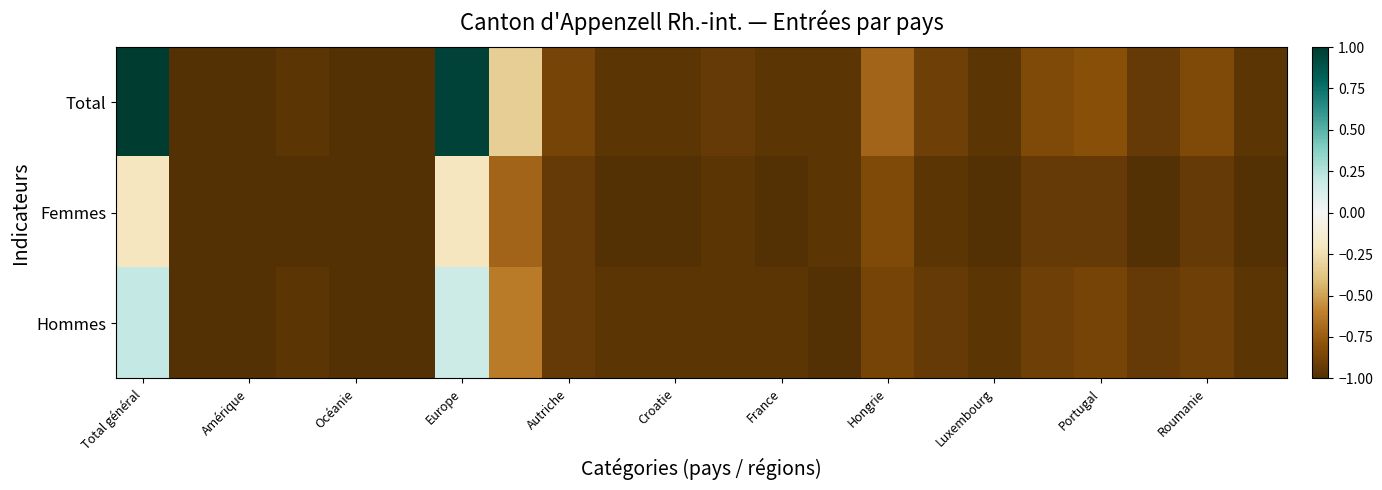

Rank the series by their average value, from lowest to highest.

Femmes, Hommes, Total